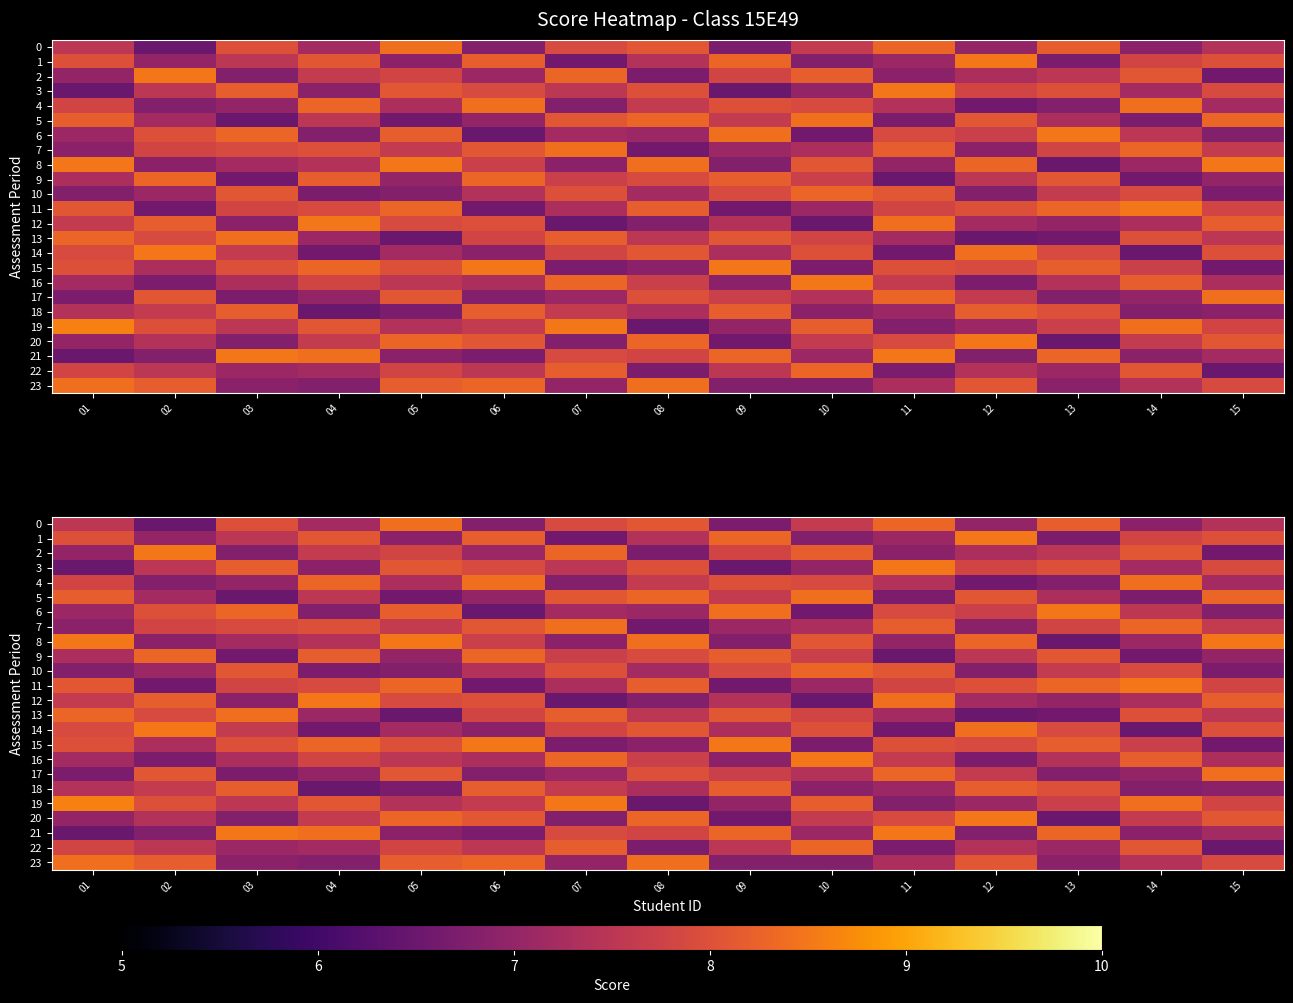

Which series changed the most between 04 and 08?

12